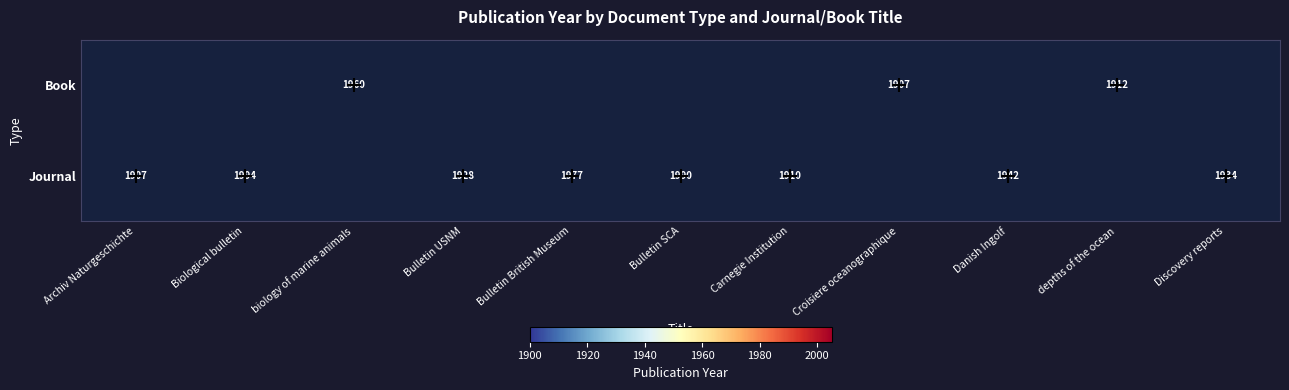

What is the difference between the Journal values at Danish Ingolf and Archiv Naturgeschichte?

35